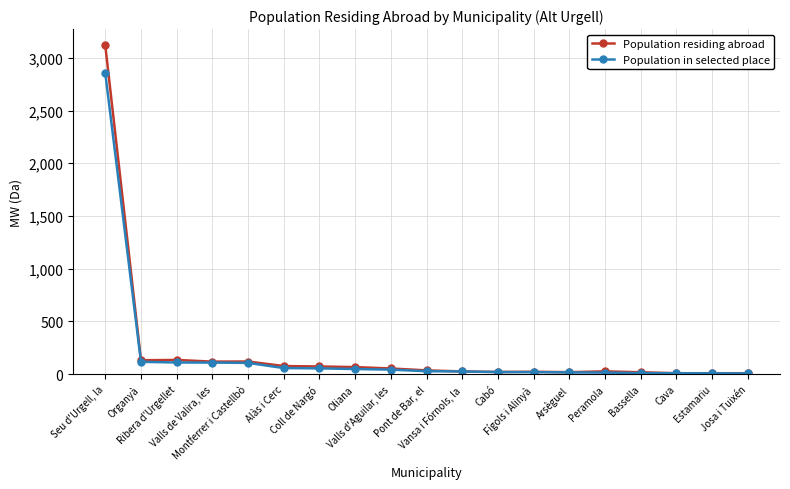

What value does the Population residing abroad series have at Bassella, to the nearest 10?

20